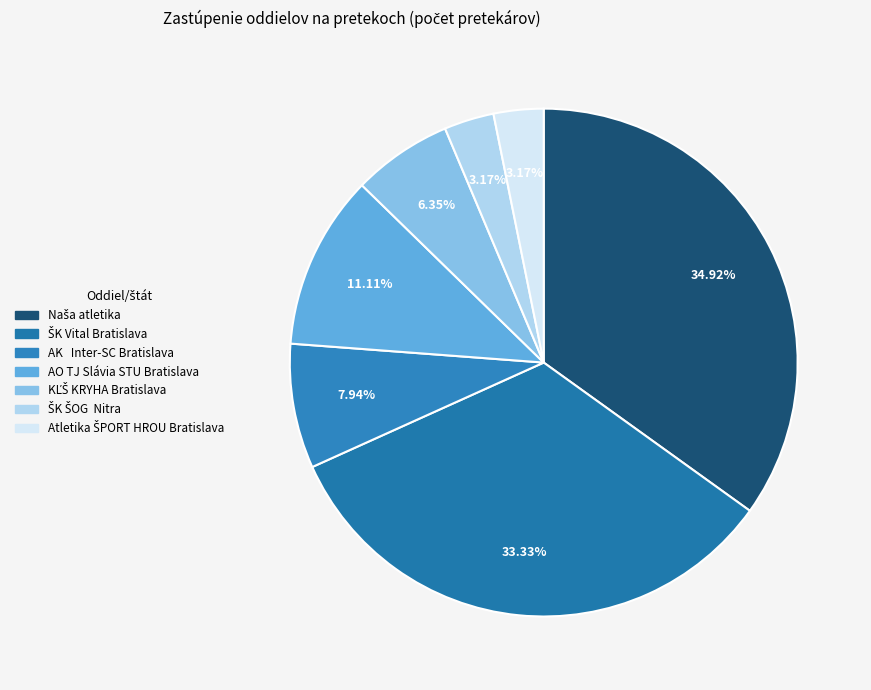

True or false: AO TJ Slávia STU Bratislava accounts for 23% of the total.

False